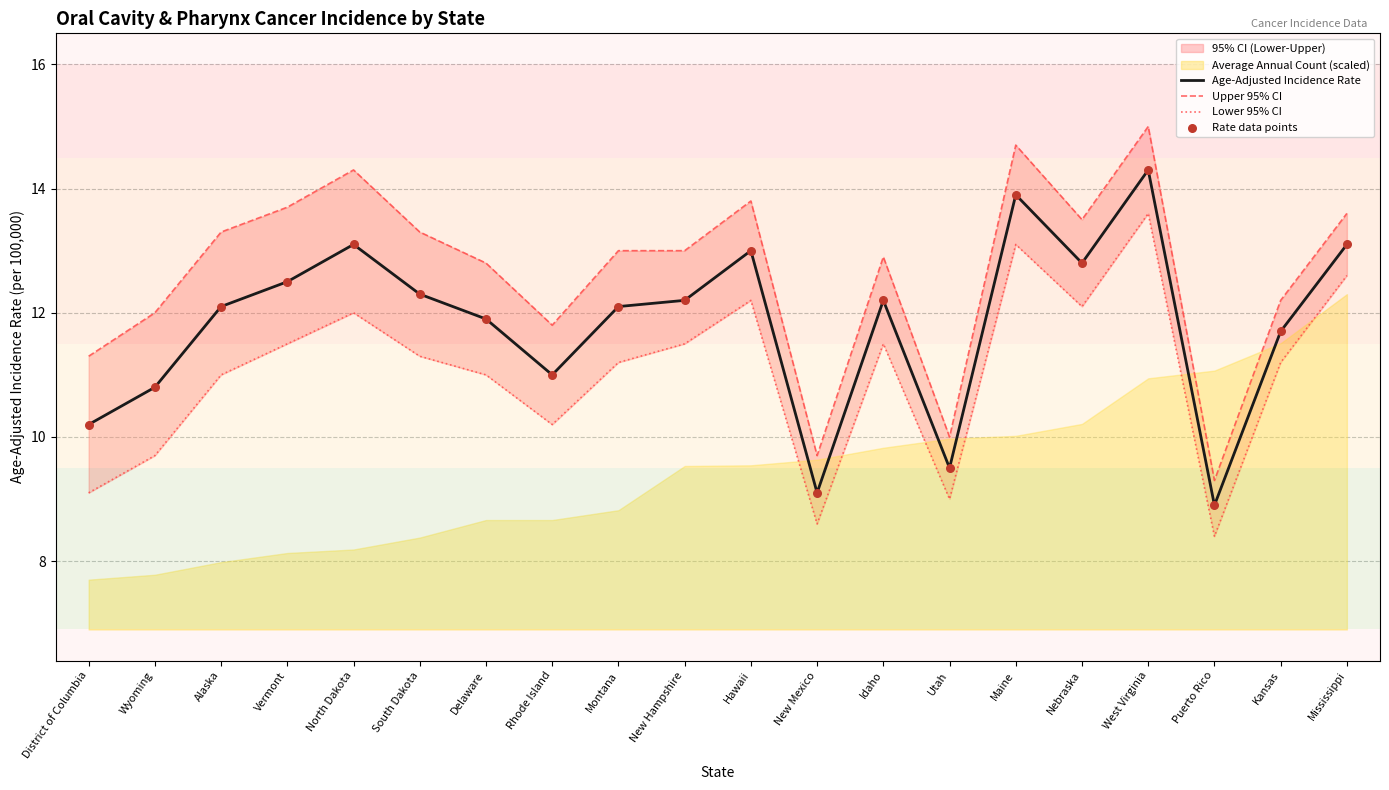

True or false: Age-Adjusted Incidence Rate has a value of 2.5 at Montana.

False